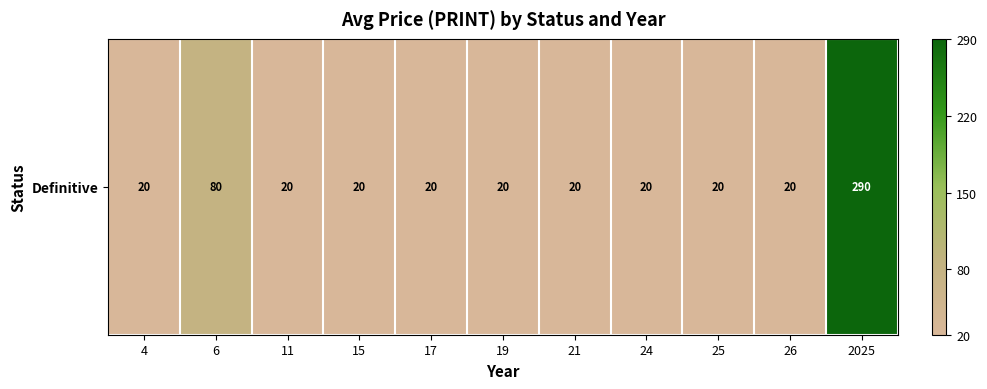

What is the minimum value shown in the chart?

20.0